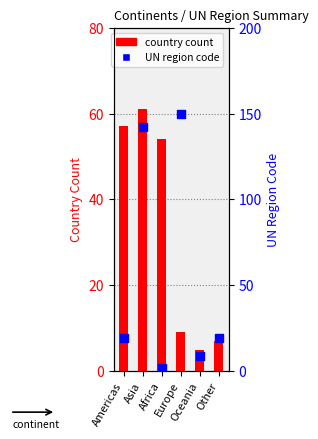

Which series contains the highest Y value?

UN region code (avg)